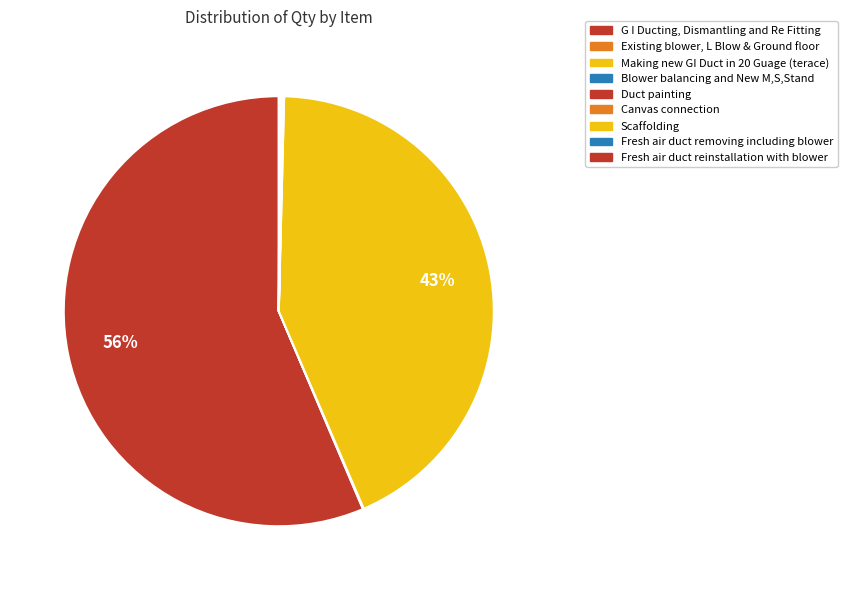

Count the number of slices in the pie.

9